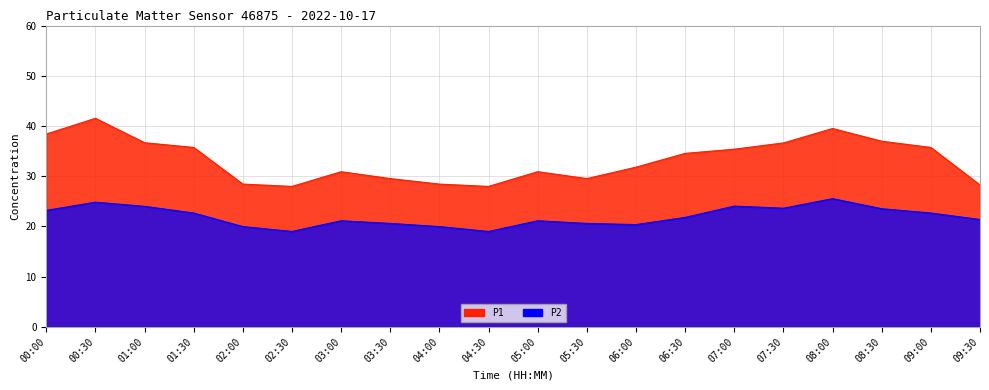

Which series changed the most between 00:30 and 09:00?

P1